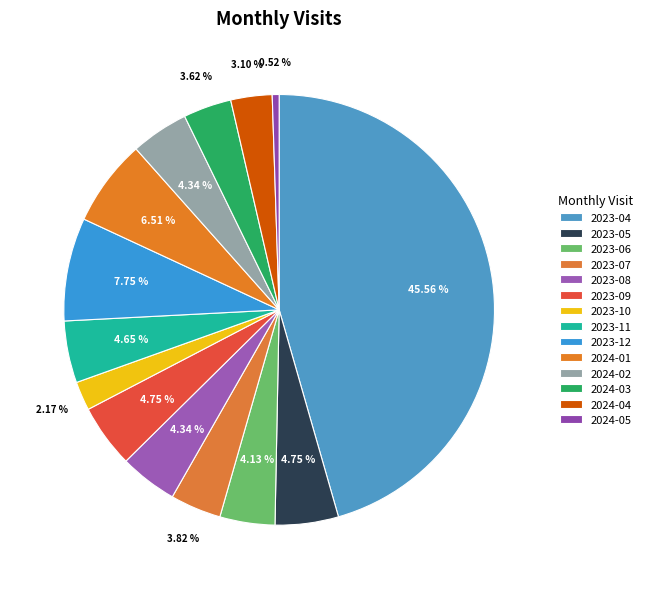

To the nearest percent, what is the average slice percentage?

7%